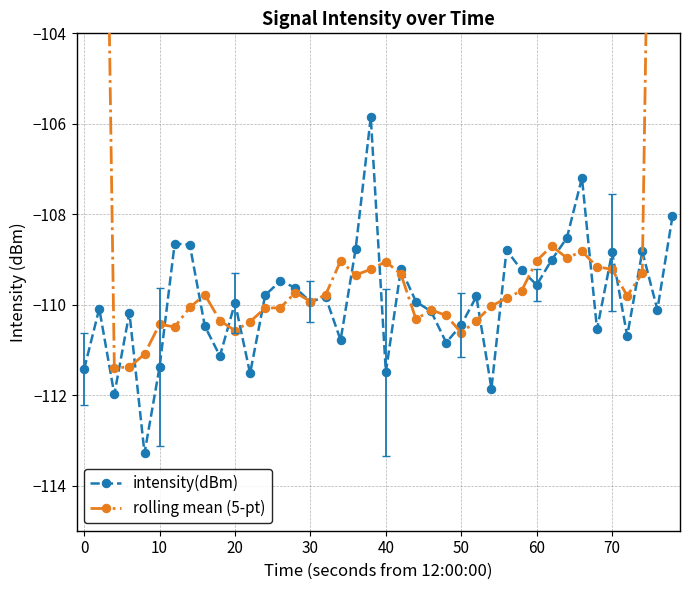

What is the maximum value for intensity(dBm)?

-105.9